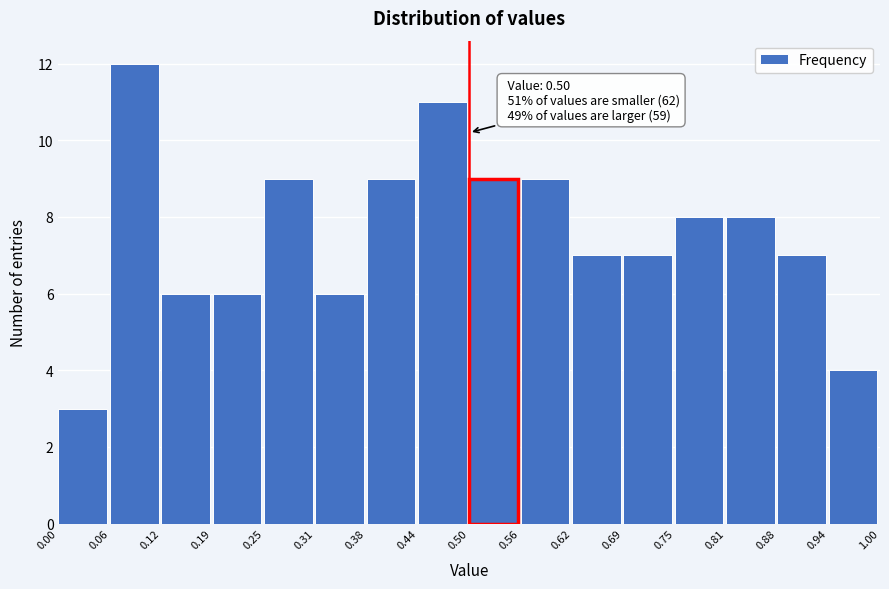

Which range on the x-axis has the tallest bar?

0.06 to 0.12